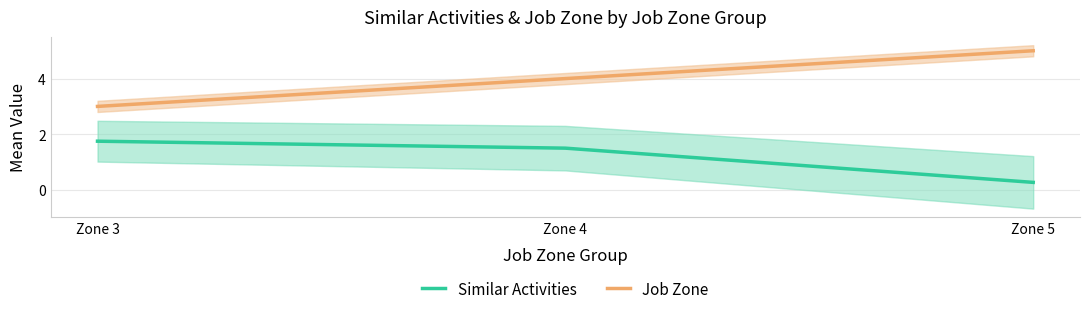

Rank the series by their maximum value, from highest to lowest.

Job Zone, Similar Activities